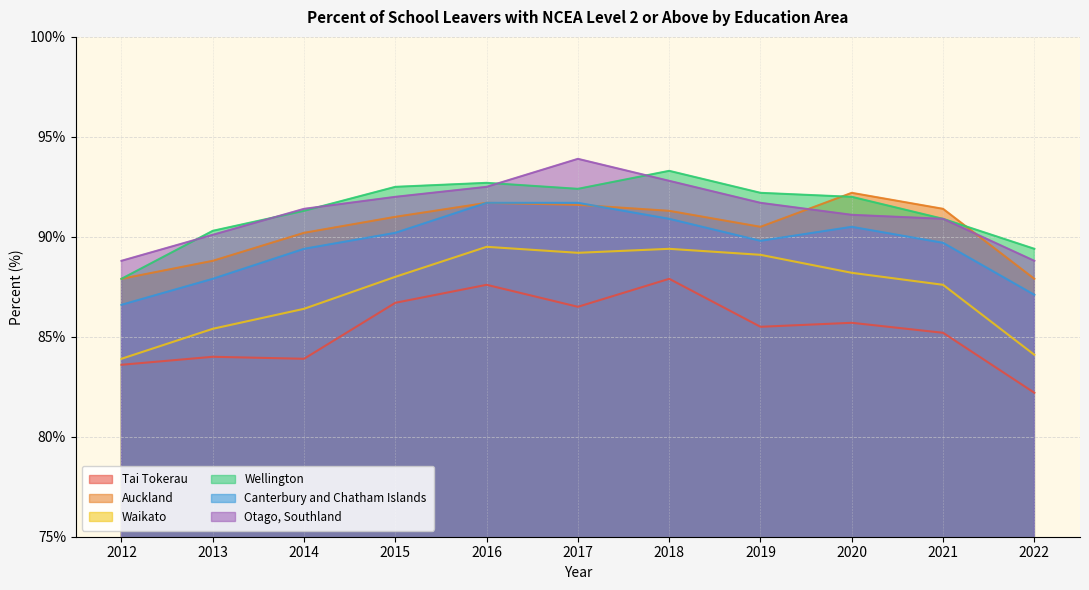

How many values in the Tai Tokerau series are below 85?

4